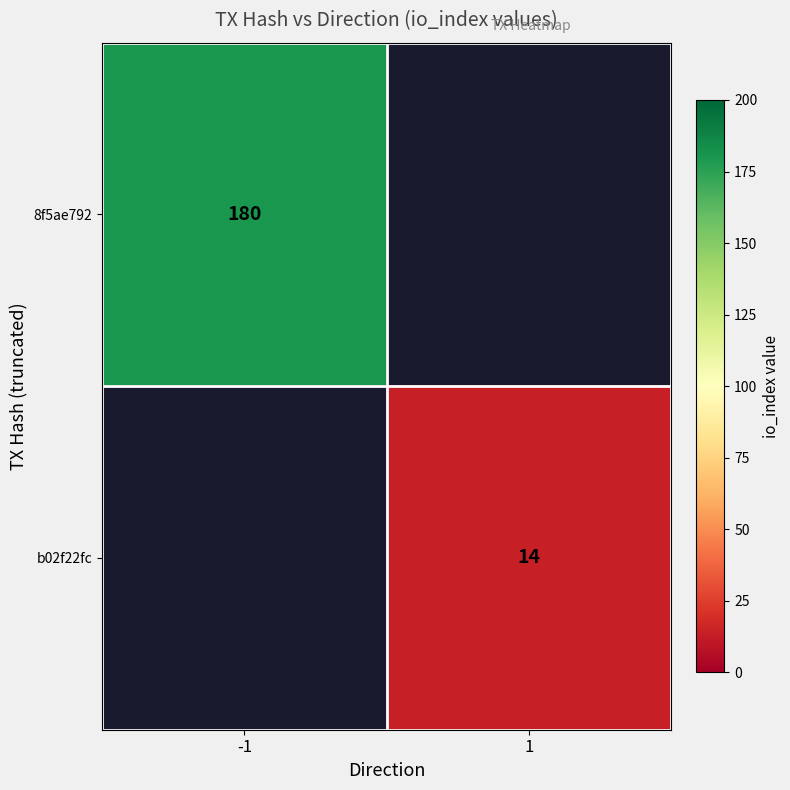

What is the greatest value displayed?

180.0